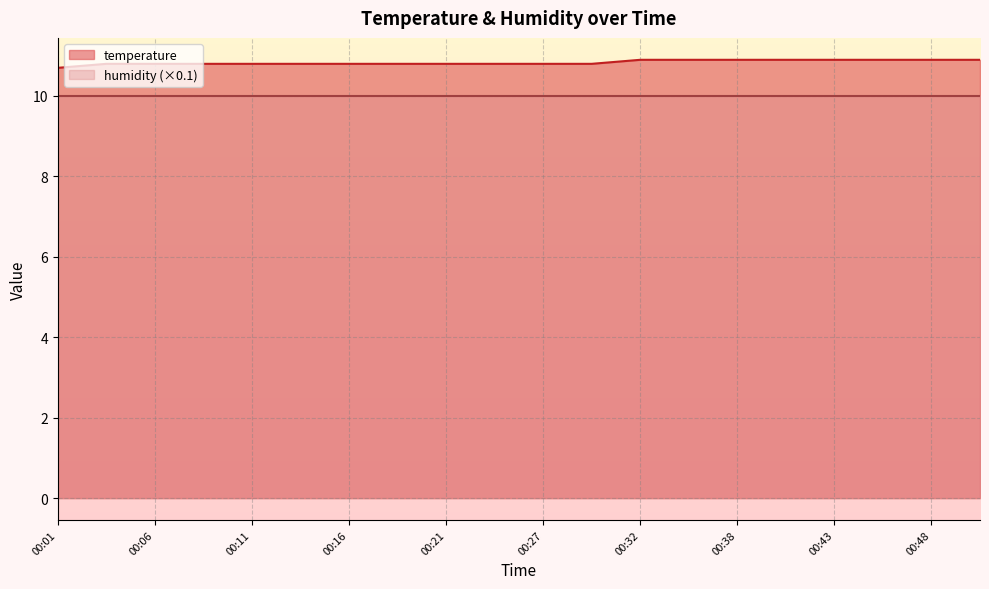

True or false: there are more than 2 points higher than both neighbors.

False